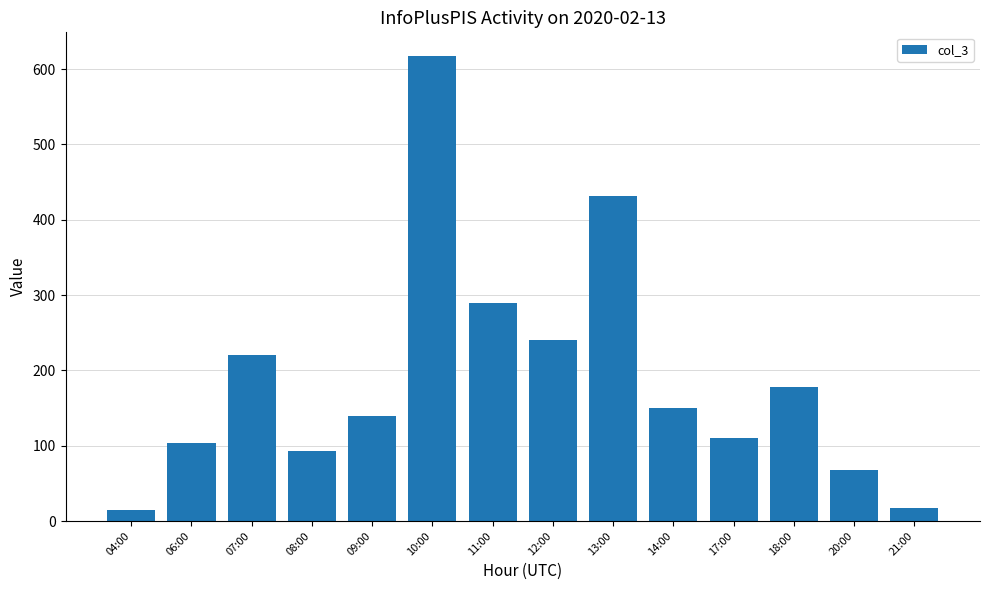

Is it true that the value at 12:00 is 313?

False